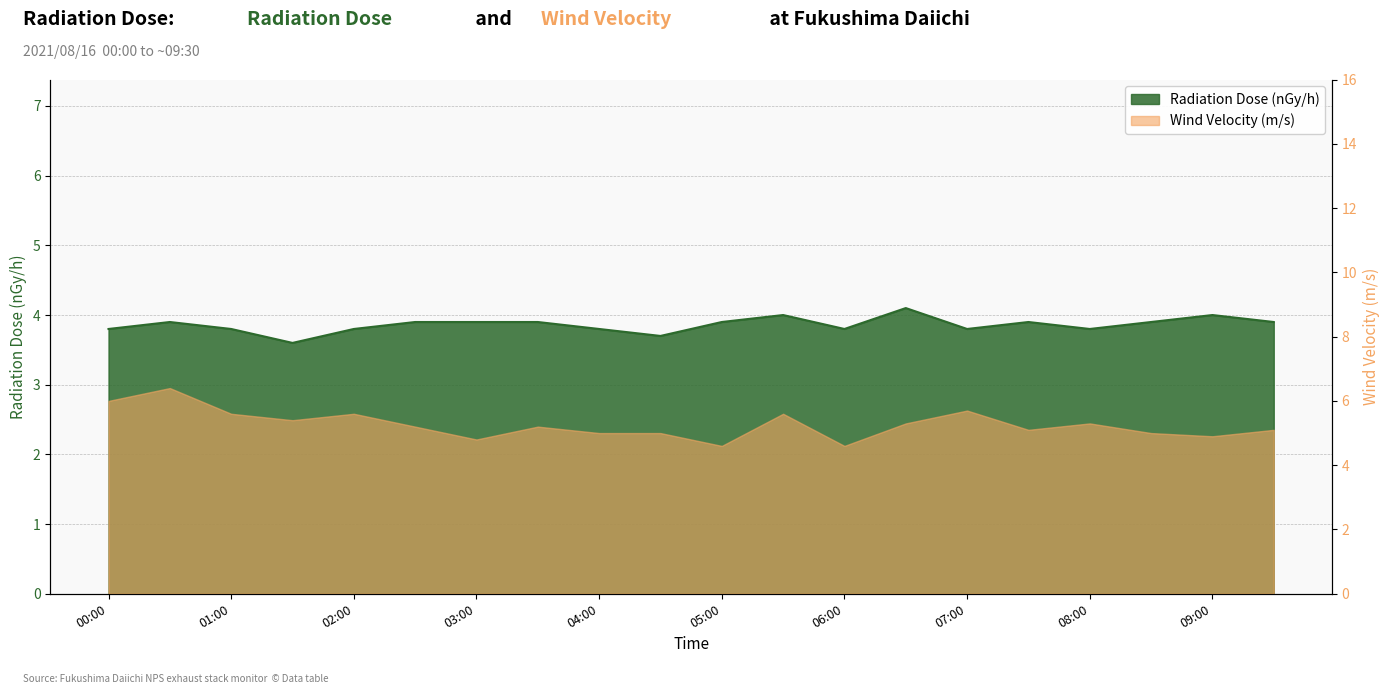

What is the minimum value shown in the chart?

3.6